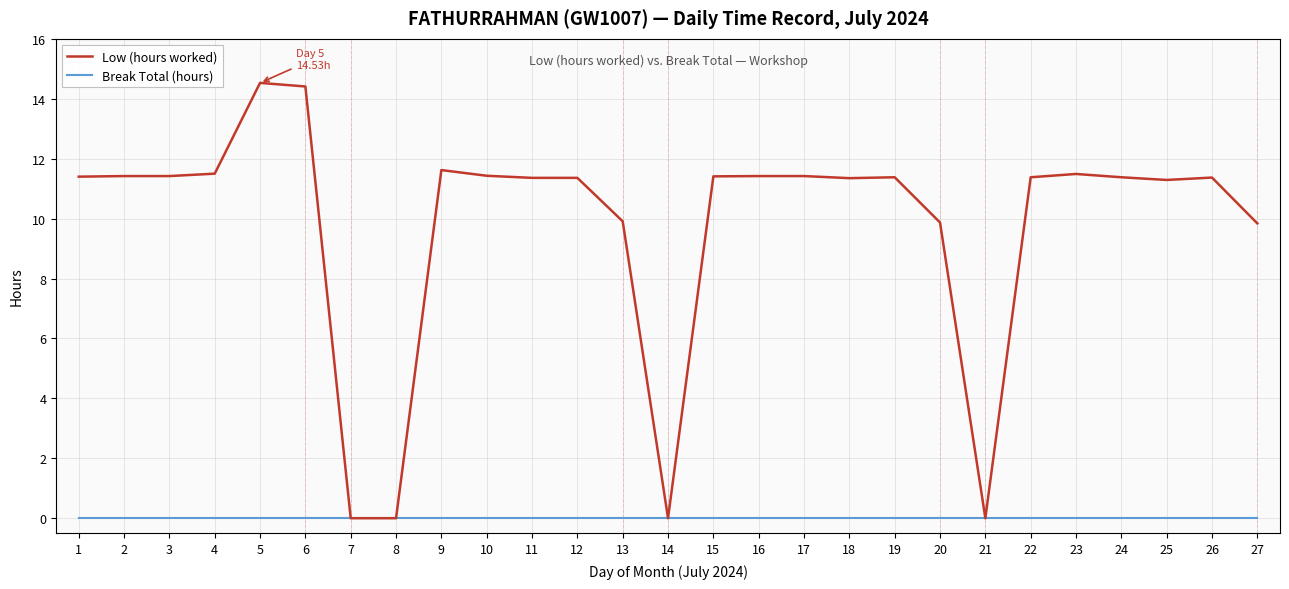

Which series has the largest range (max minus min)?

Low (hours worked)